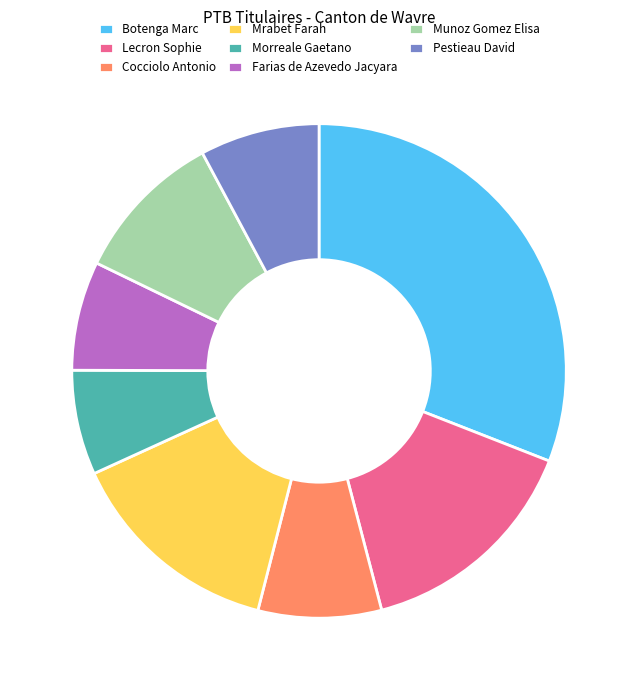

Is it true that Lecron Sophie is 6% of the pie?

False